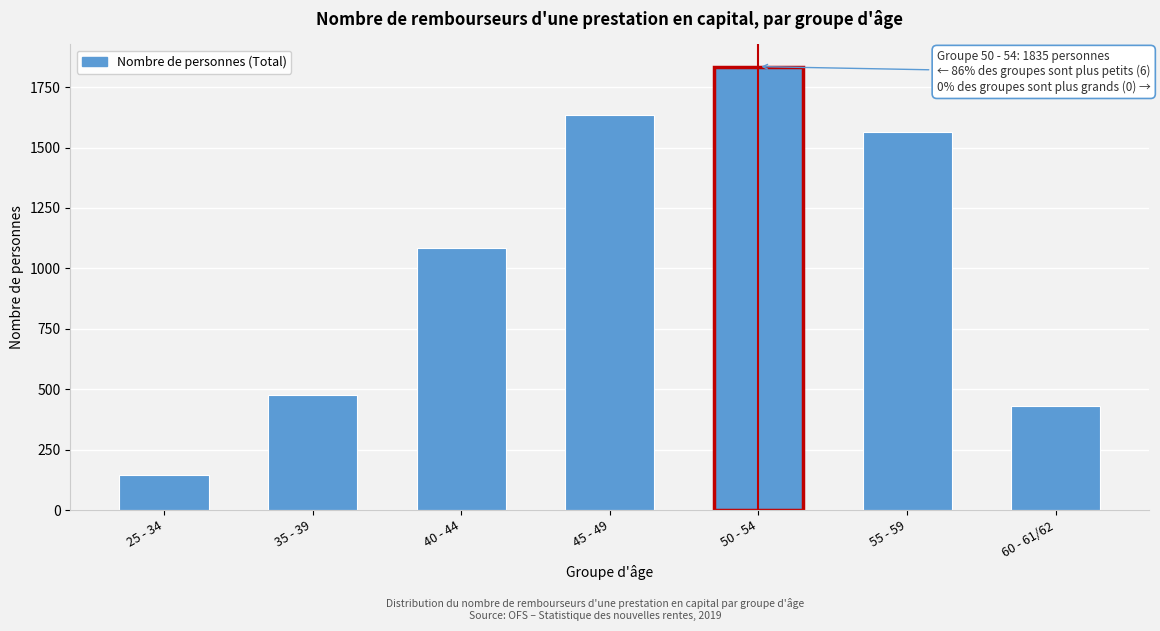

Reading left to right, transcribe all the data shown in this chart.

25 - 34=145	35 - 39=476	40 - 44=1086	45 - 49=1633	50 - 54=1835	55 - 59=1564	60 - 61/62=430